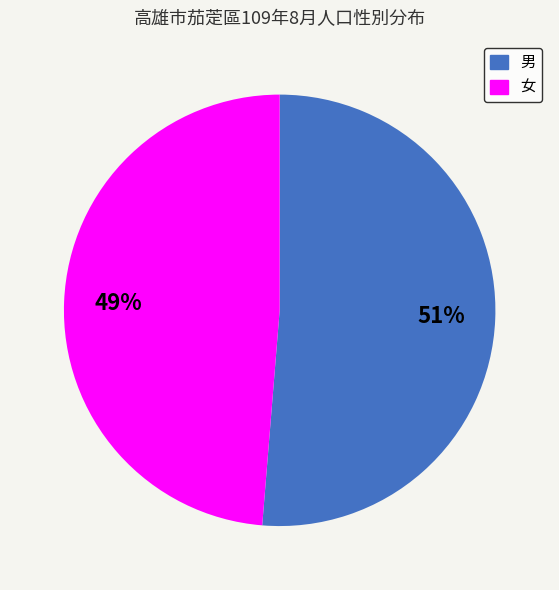

The 女 slice represents 61% of the pie. True or false?

False